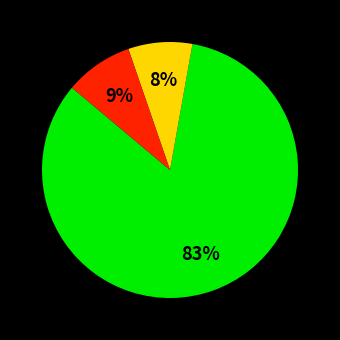

Is there any slice that represents more than half of the pie?

Yes